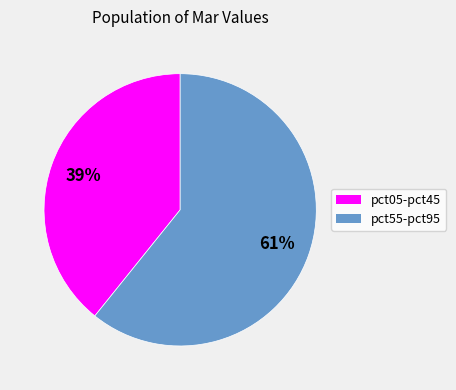

Approximately how many times larger is the value at pct05-pct45 compared to pct55-pct95?

0.6